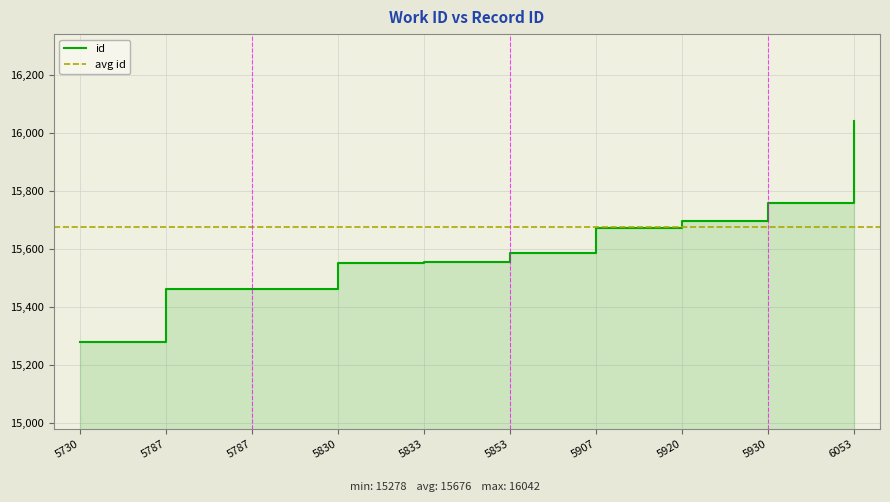

Reading left to right, extract all data points from this chart.

15278	15461	15462	15551	15554	15585	15674	15697	15760	16042